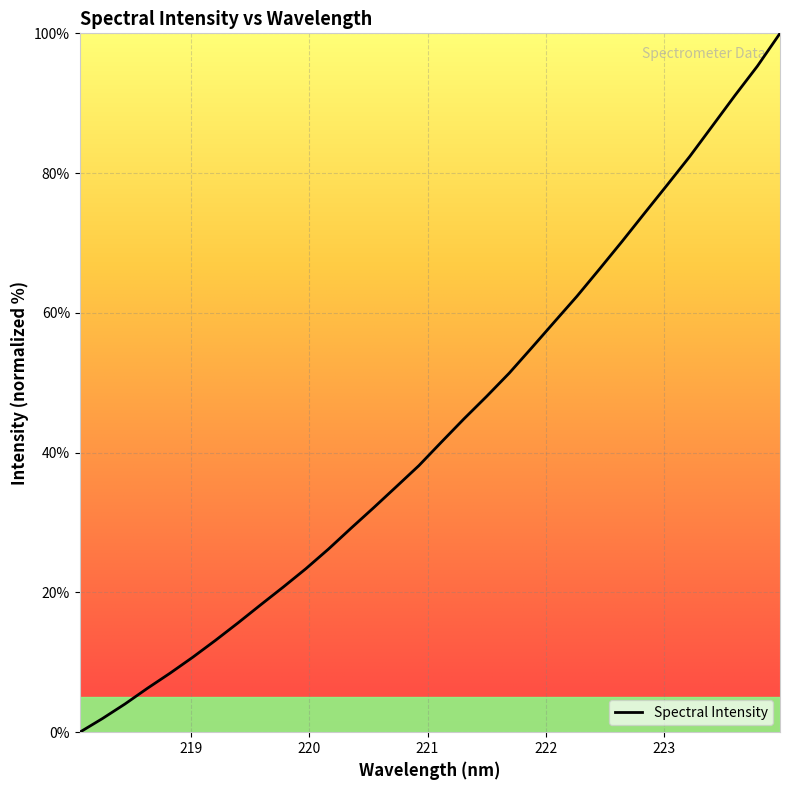

What is the maximum value shown in the chart?

100.0